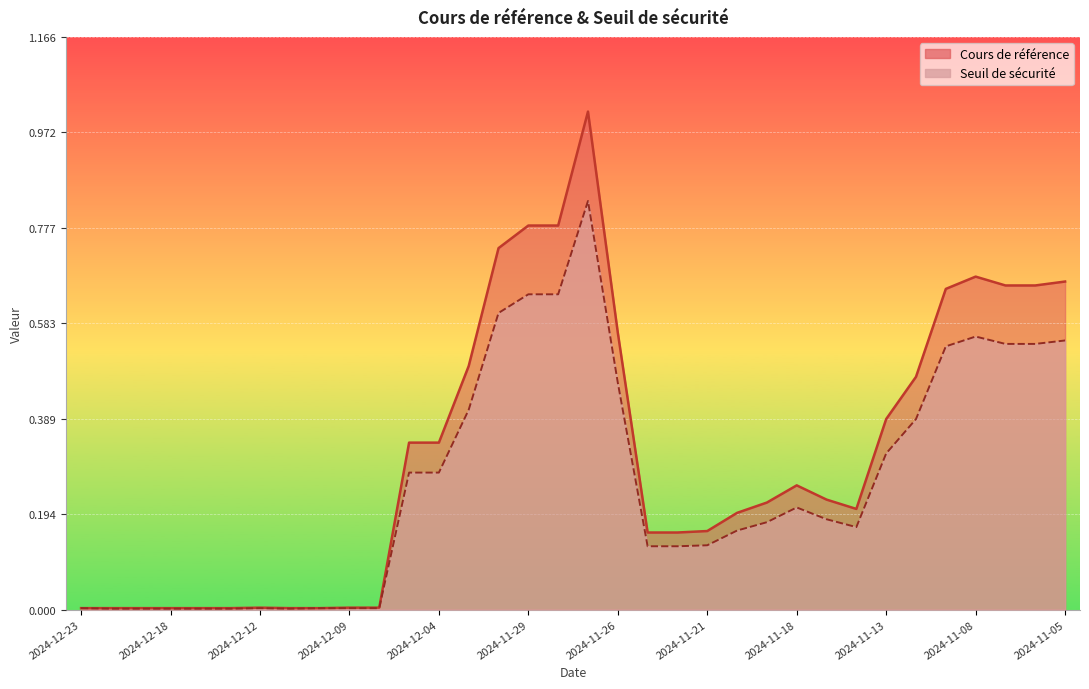

Is it true that Cours de référence equals 0.7 at 2024-11-06?

True